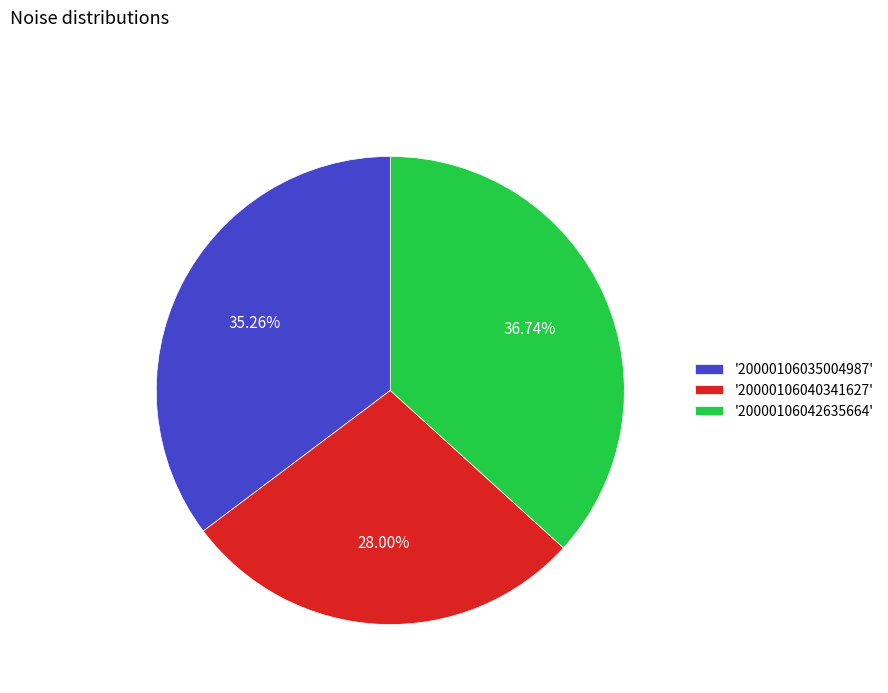

Does any single category account for the majority?

No